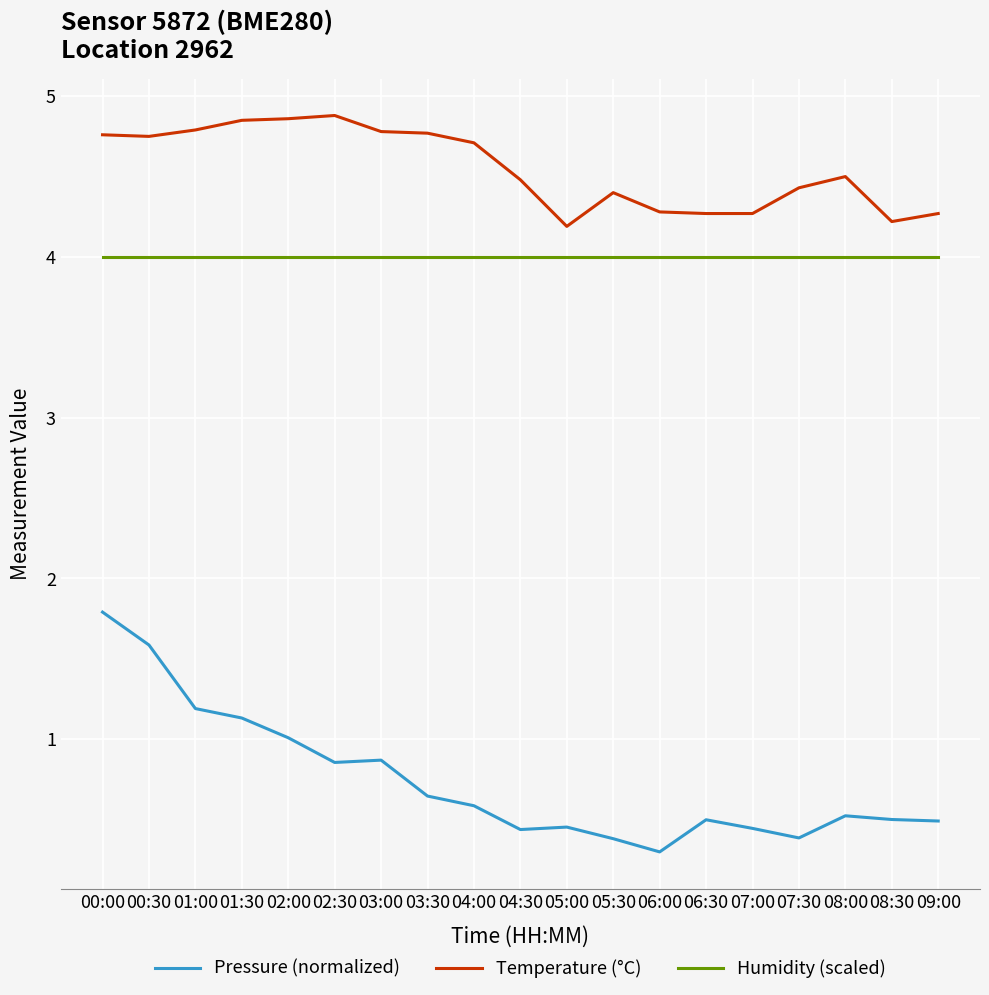

Which series has the largest total across all categories?

Temperature (°C)